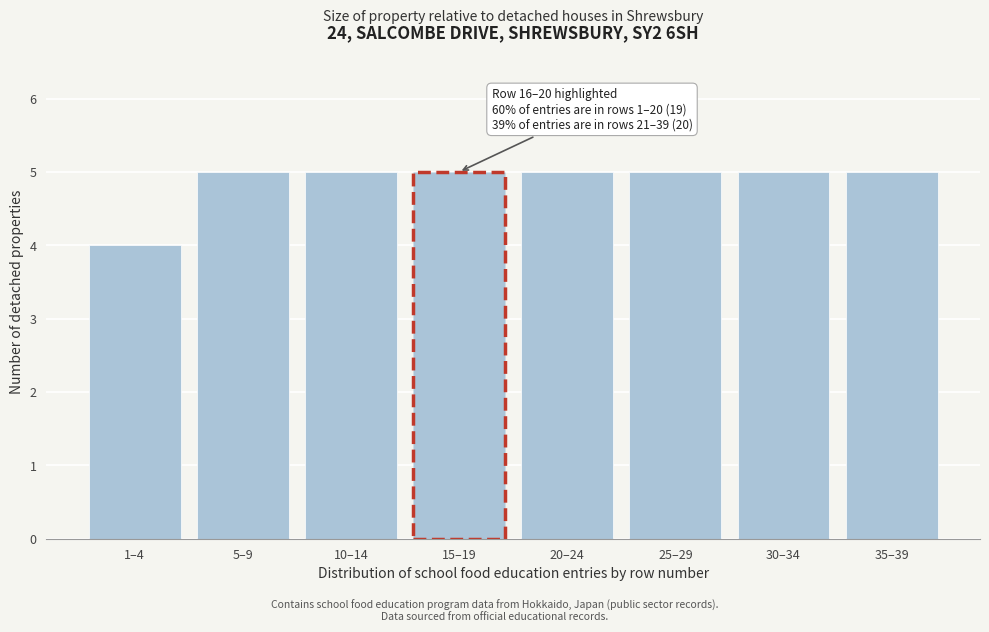

Reading left to right, what are all the values shown in this chart?

4	5	5	5	5	5	5	5